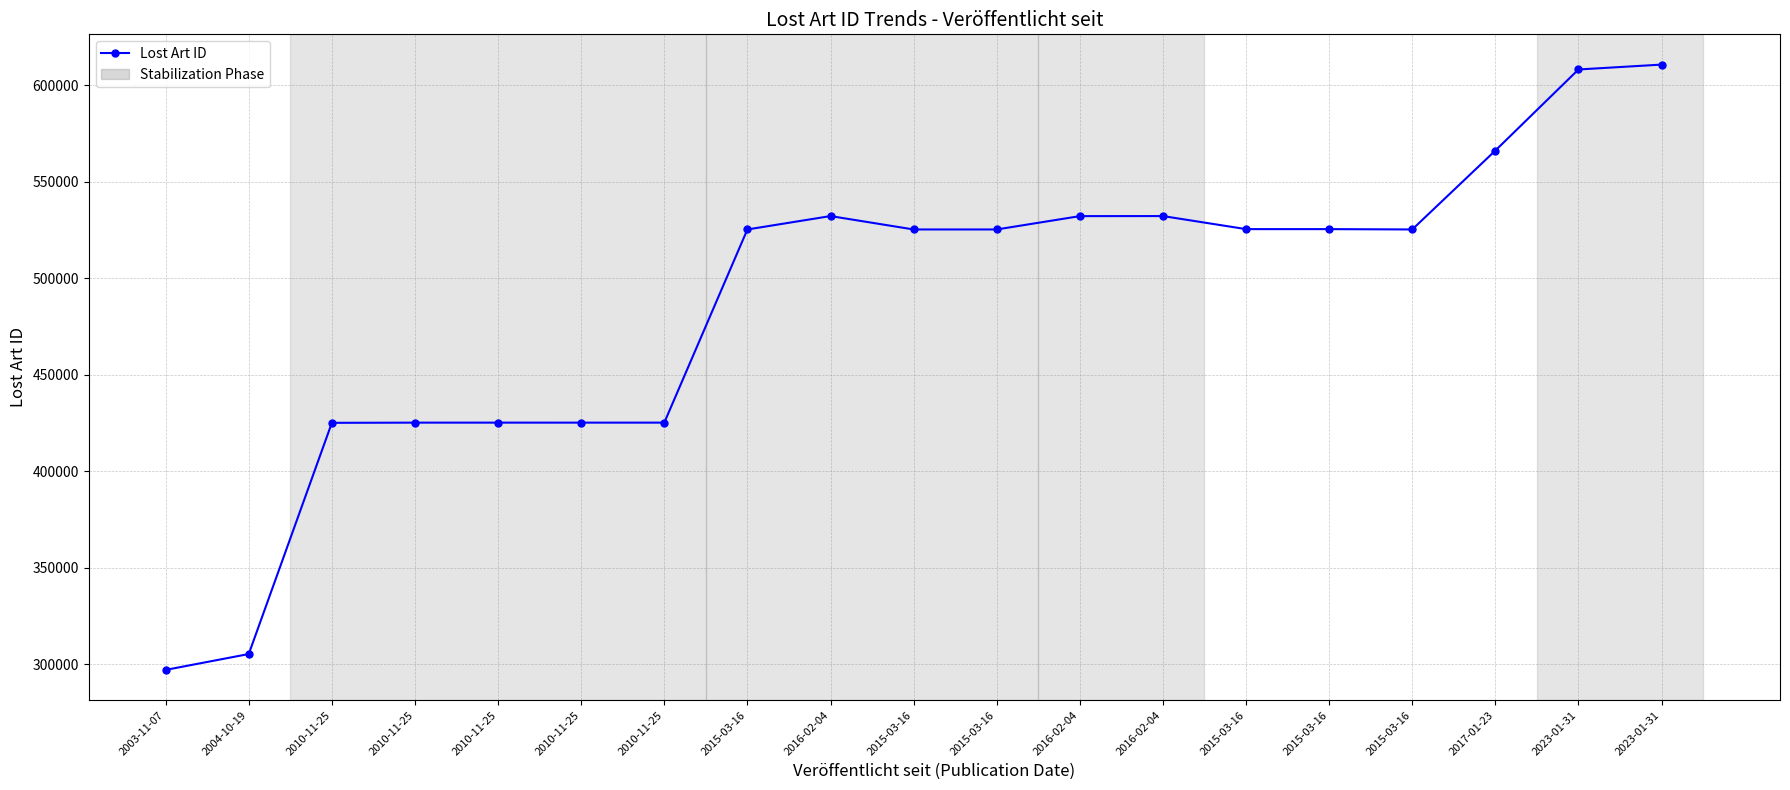

At which label does the data first exceed 525329?

2016-02-04